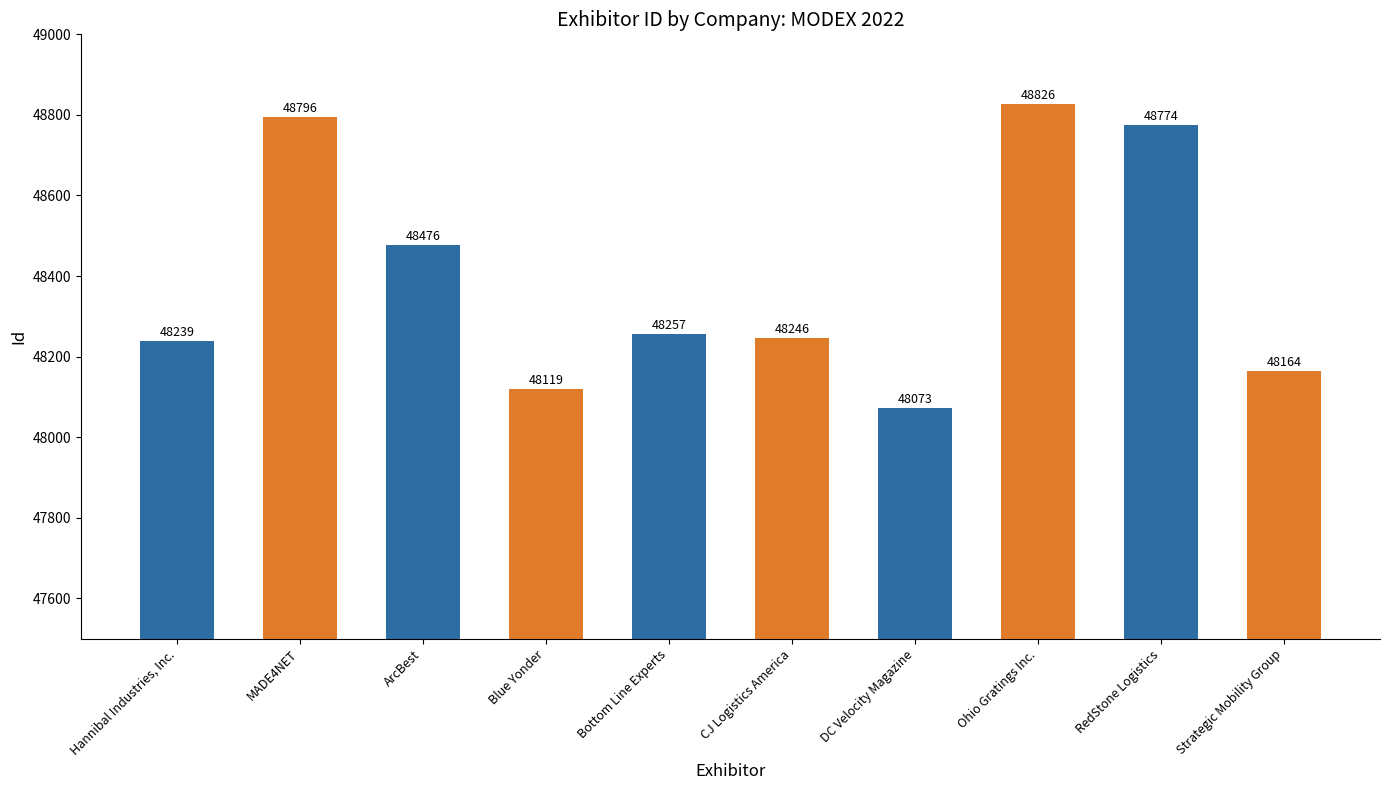

What is the sum of all values?

483970